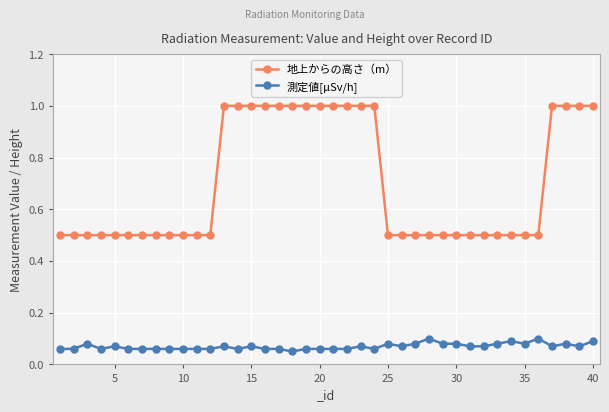

What is the lowest value of the 地上からの高さ（m） series?

0.5